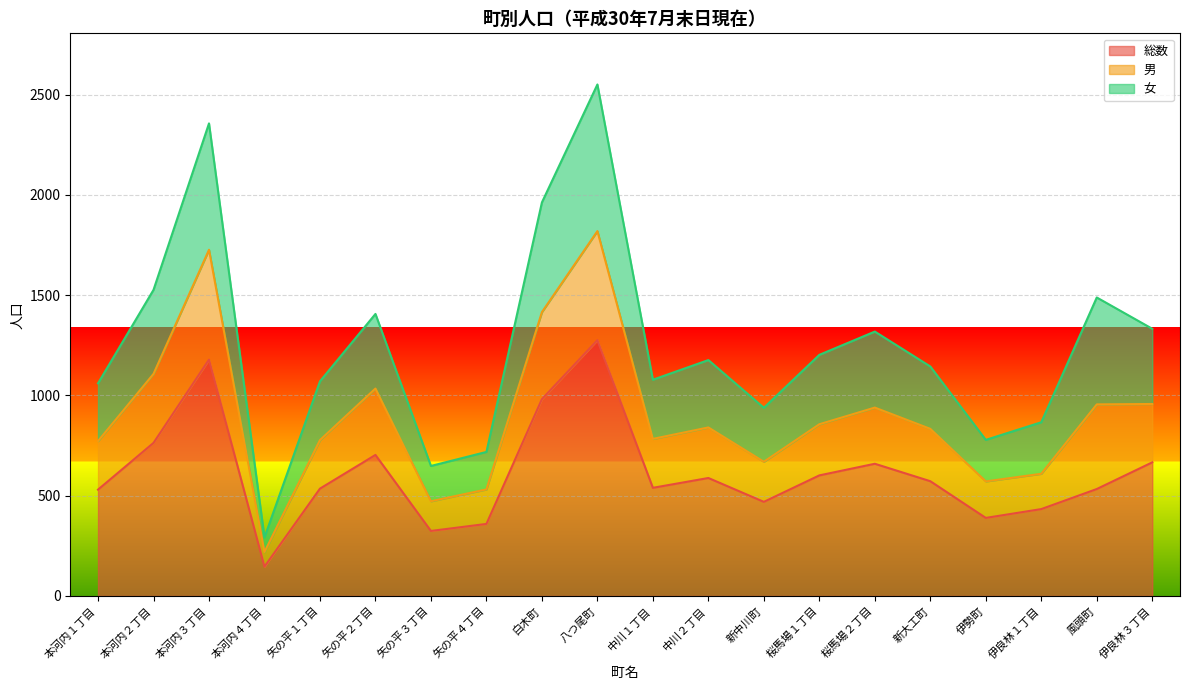

Does the chart display data point markers on the line(s)?

No